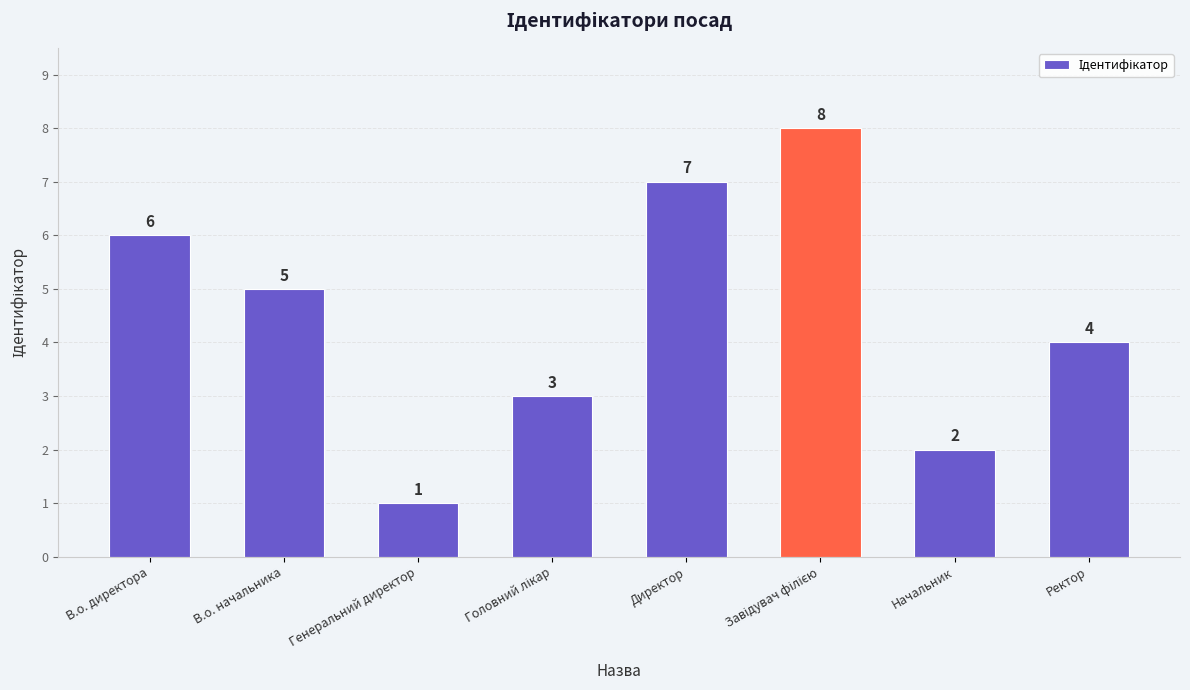

Read the value at Начальник.

2